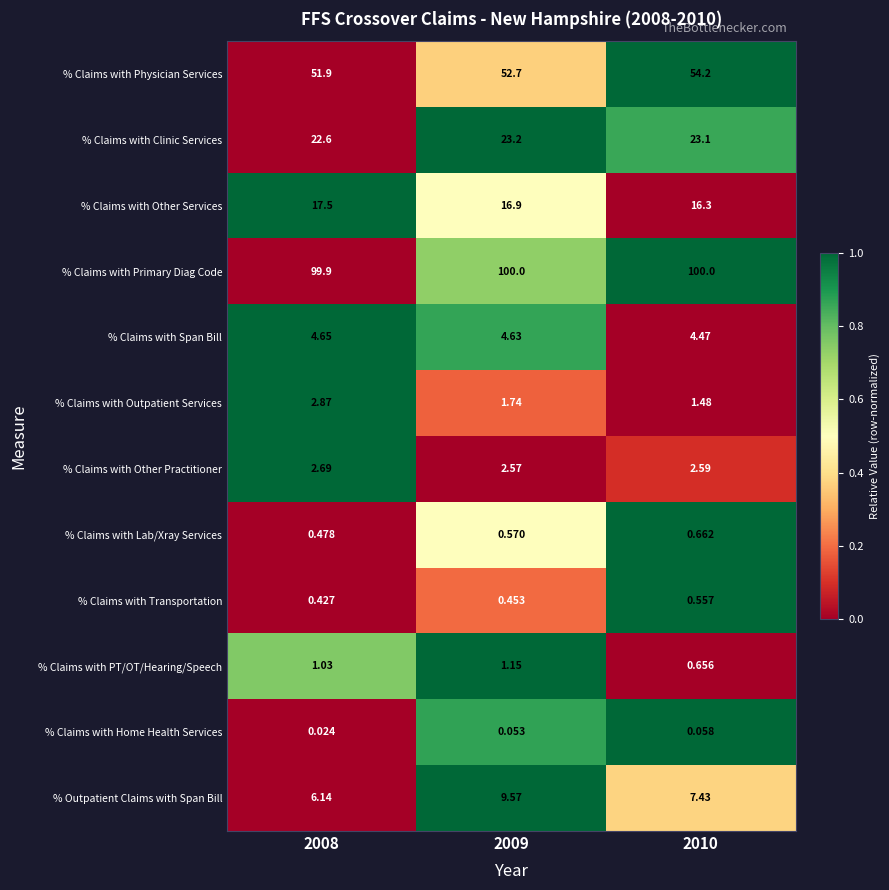

At how many categories does at least one series exceed 0?

3